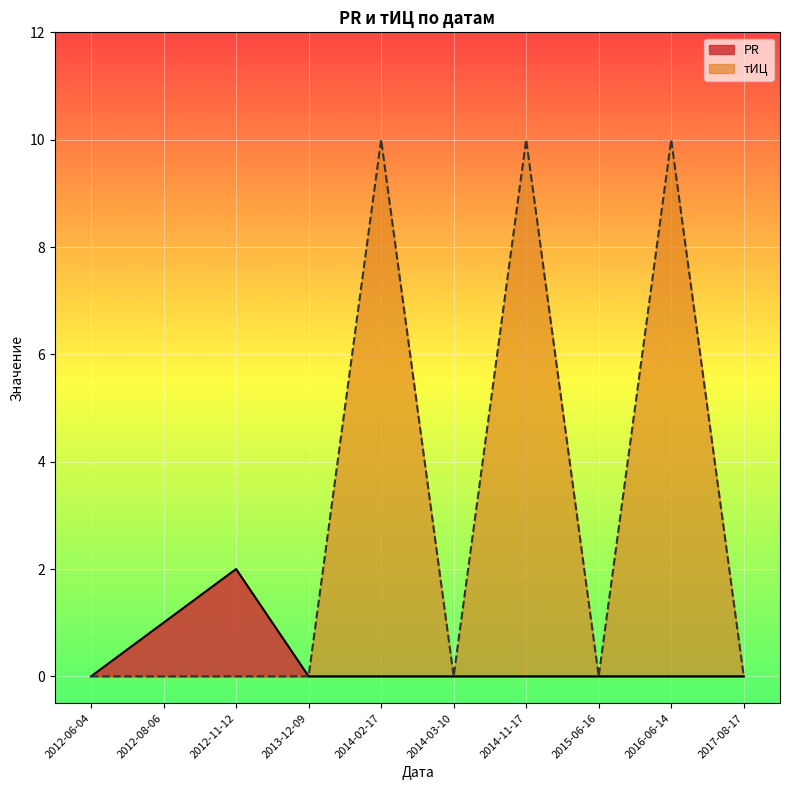

Rank the categories by PR value from lowest to highest.

2017-08-17, 2016-06-14, 2015-06-16, 2014-11-17, 2014-03-10, 2014-02-17, 2013-12-09, 2012-06-04, 2012-08-06, 2012-11-12